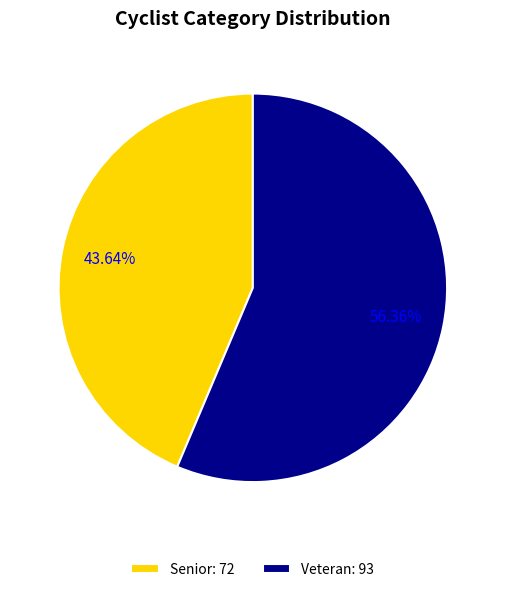

Is it true that Senior is 49% of the pie?

False